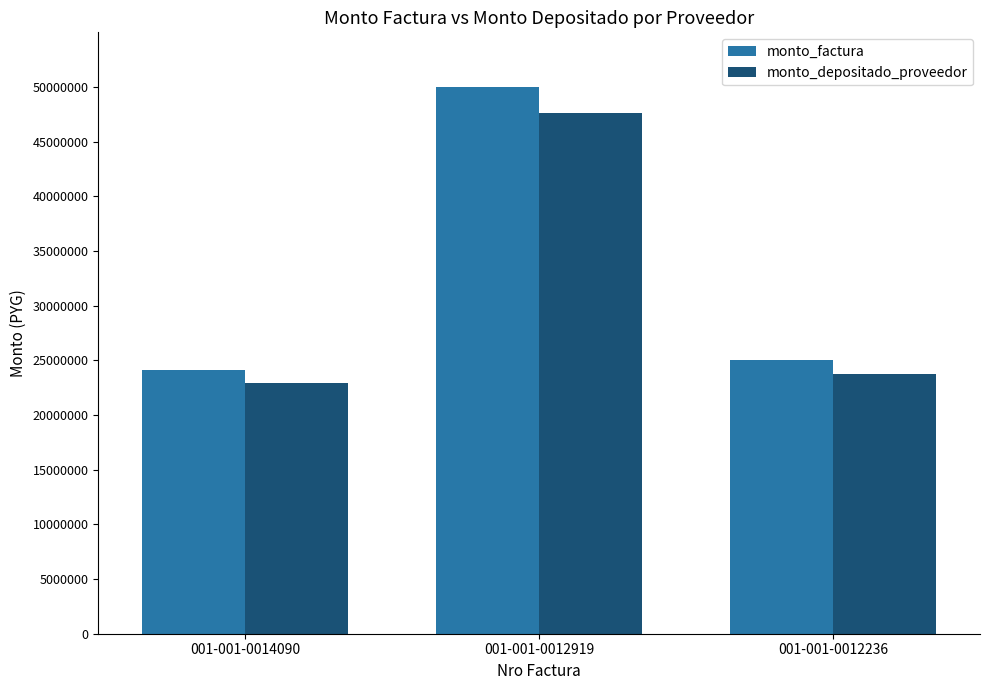

What is the value of the monto_factura bar at the 3rd from the left?

25000000